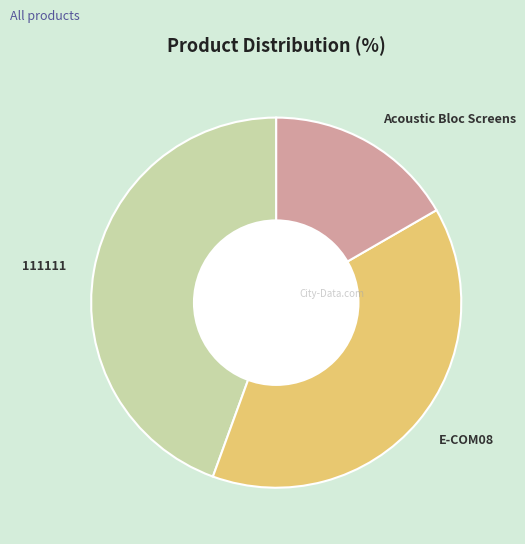

Does Acoustic Bloc Screens account for over 50% of the chart?

No